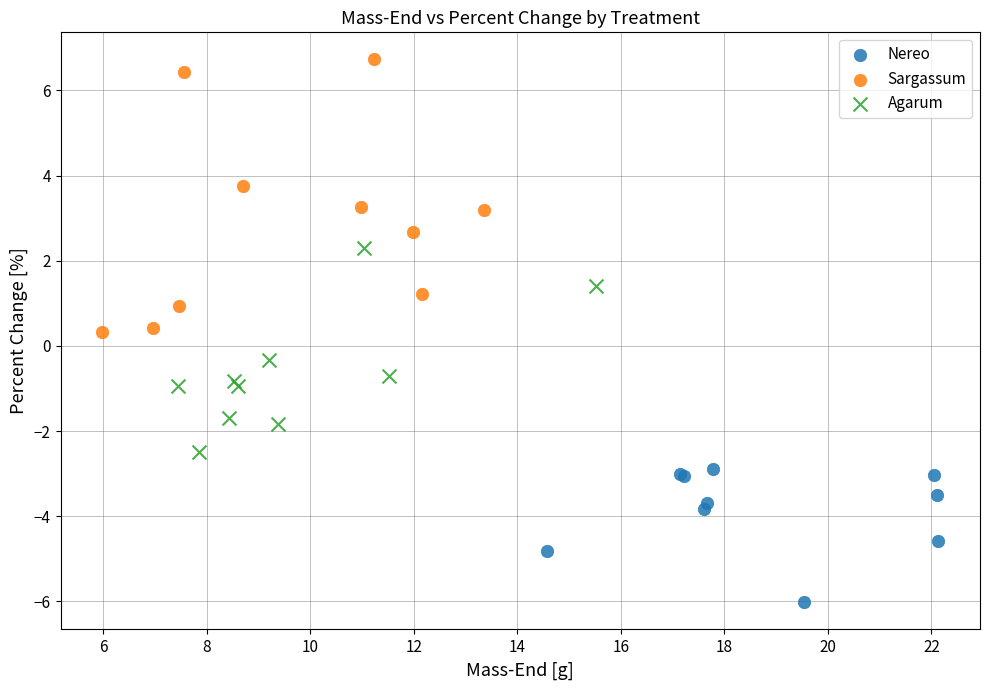

Which series contains the highest Y value?

Sargassum